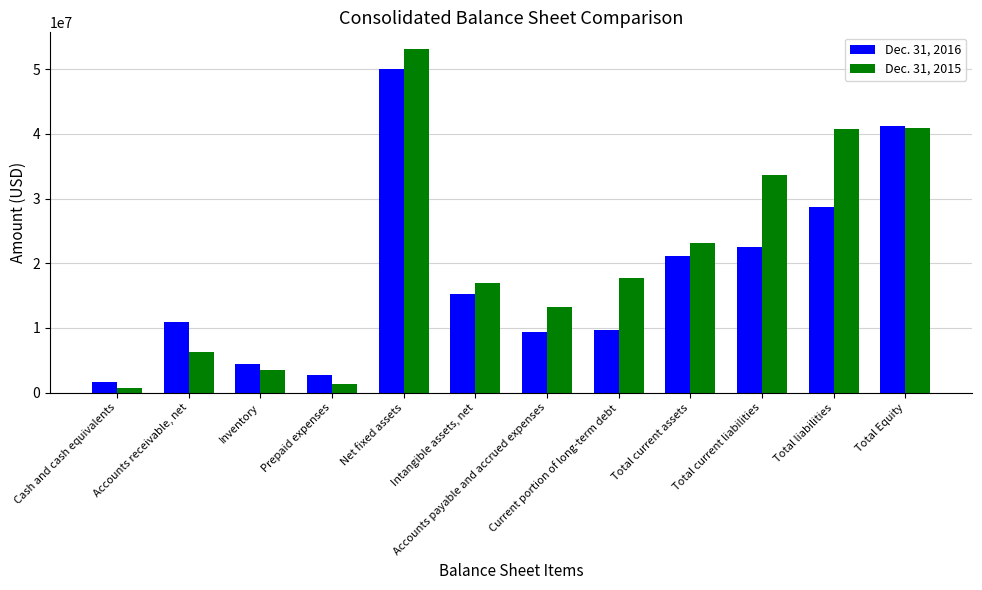

How many groups of bars are there?

12